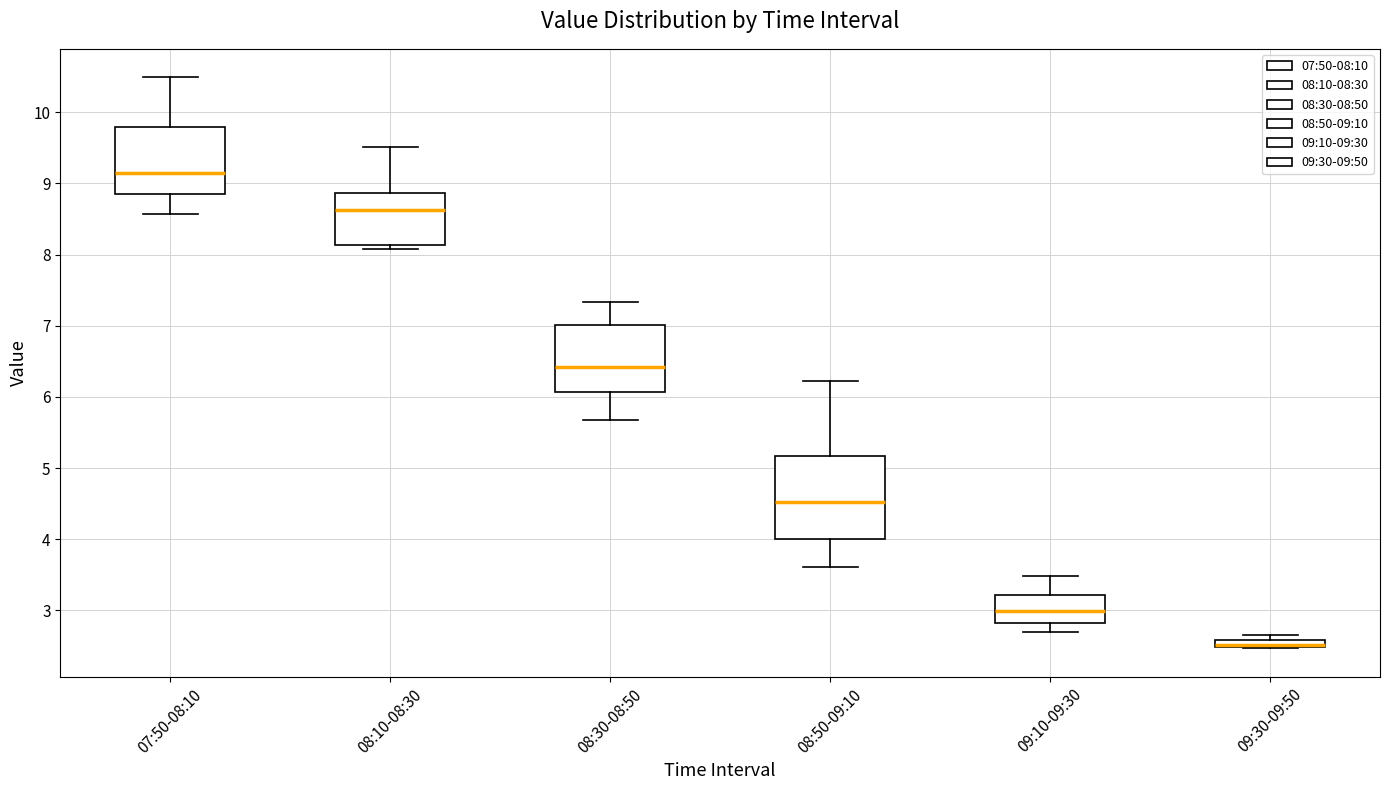

Comparing the boxes themselves (not the whiskers), which one is the tallest?

08:50-09:10